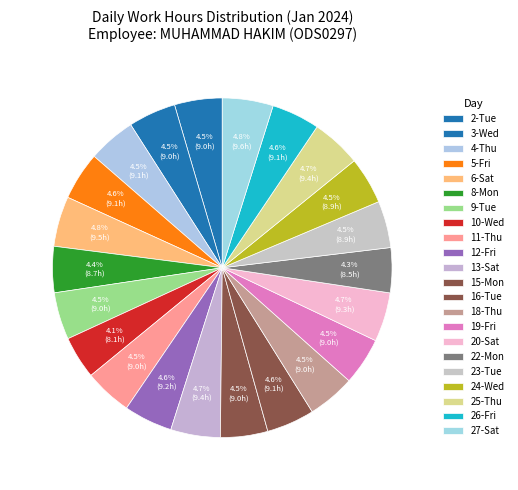

Does 25-Thu account for over 50% of the chart?

No